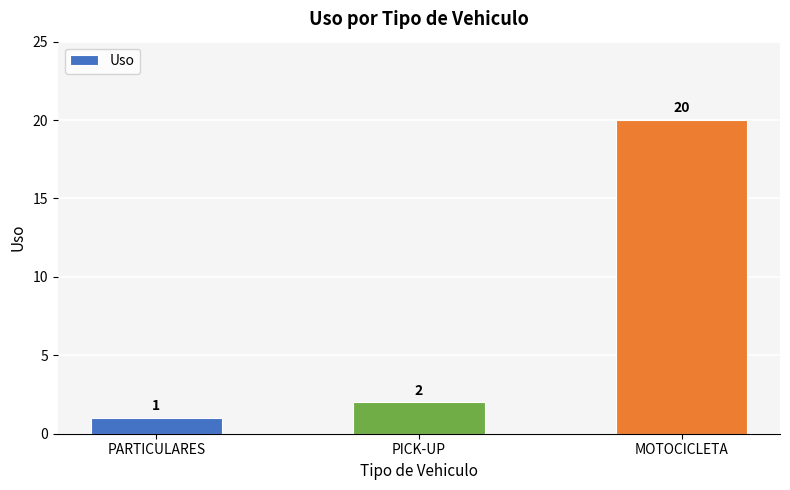

What is the maximum value shown in the chart?

20